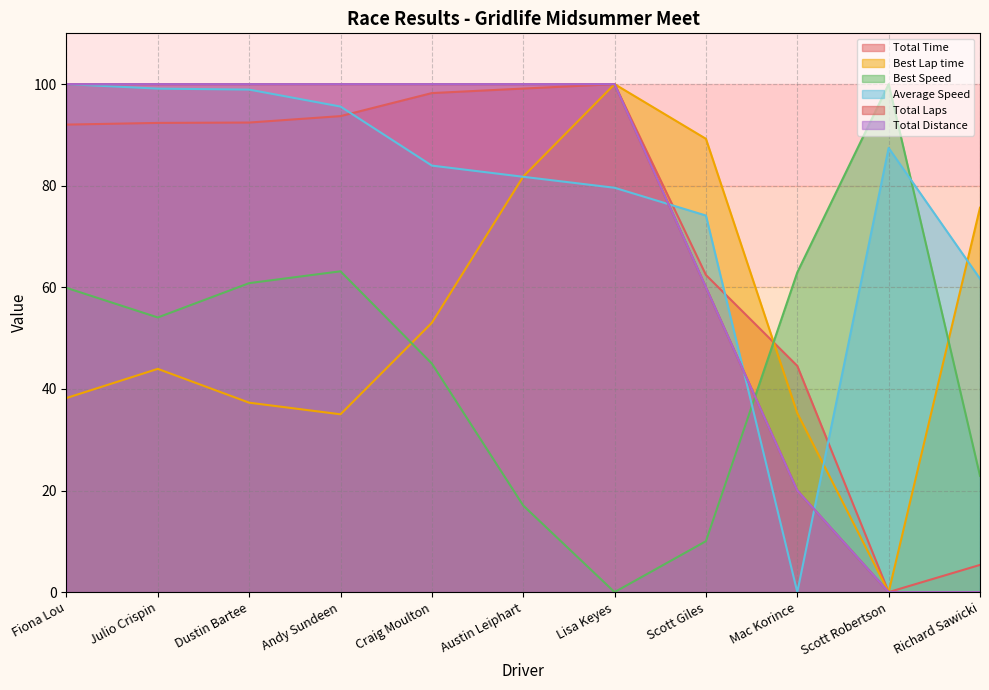

Does the chart have visible grid lines?

Yes